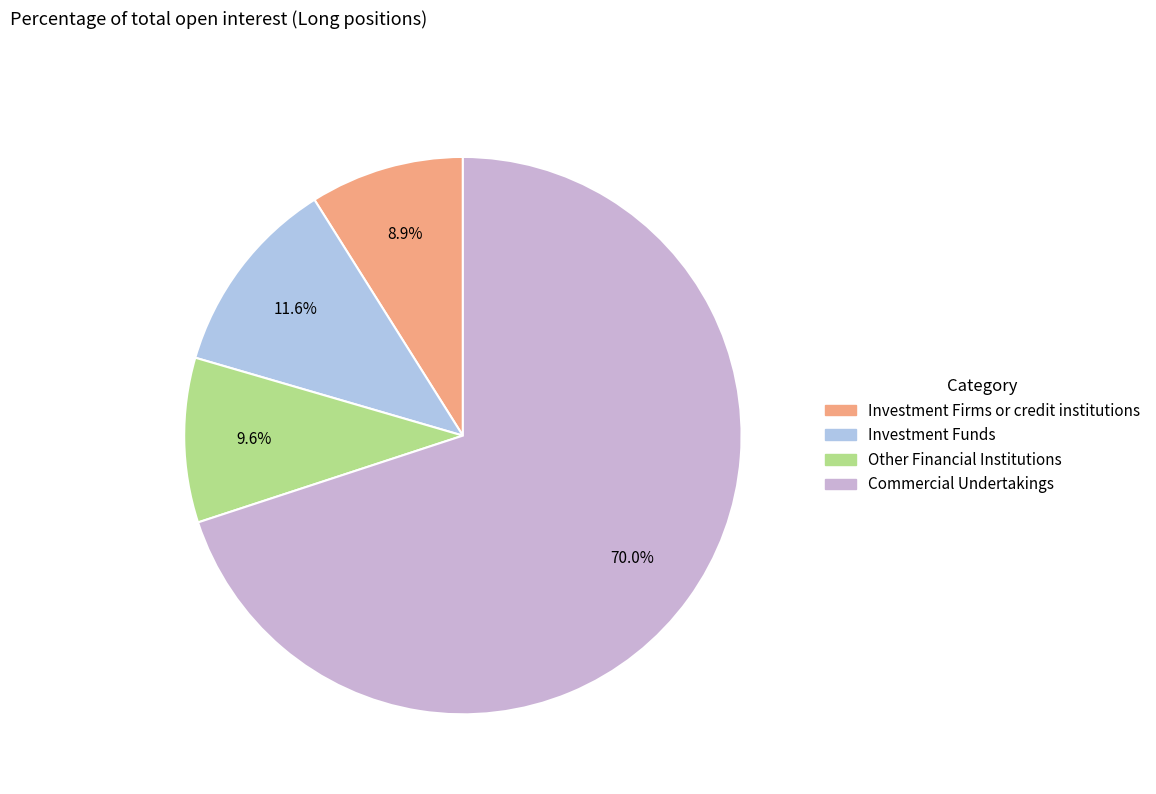

Count the number of slices in the pie.

4